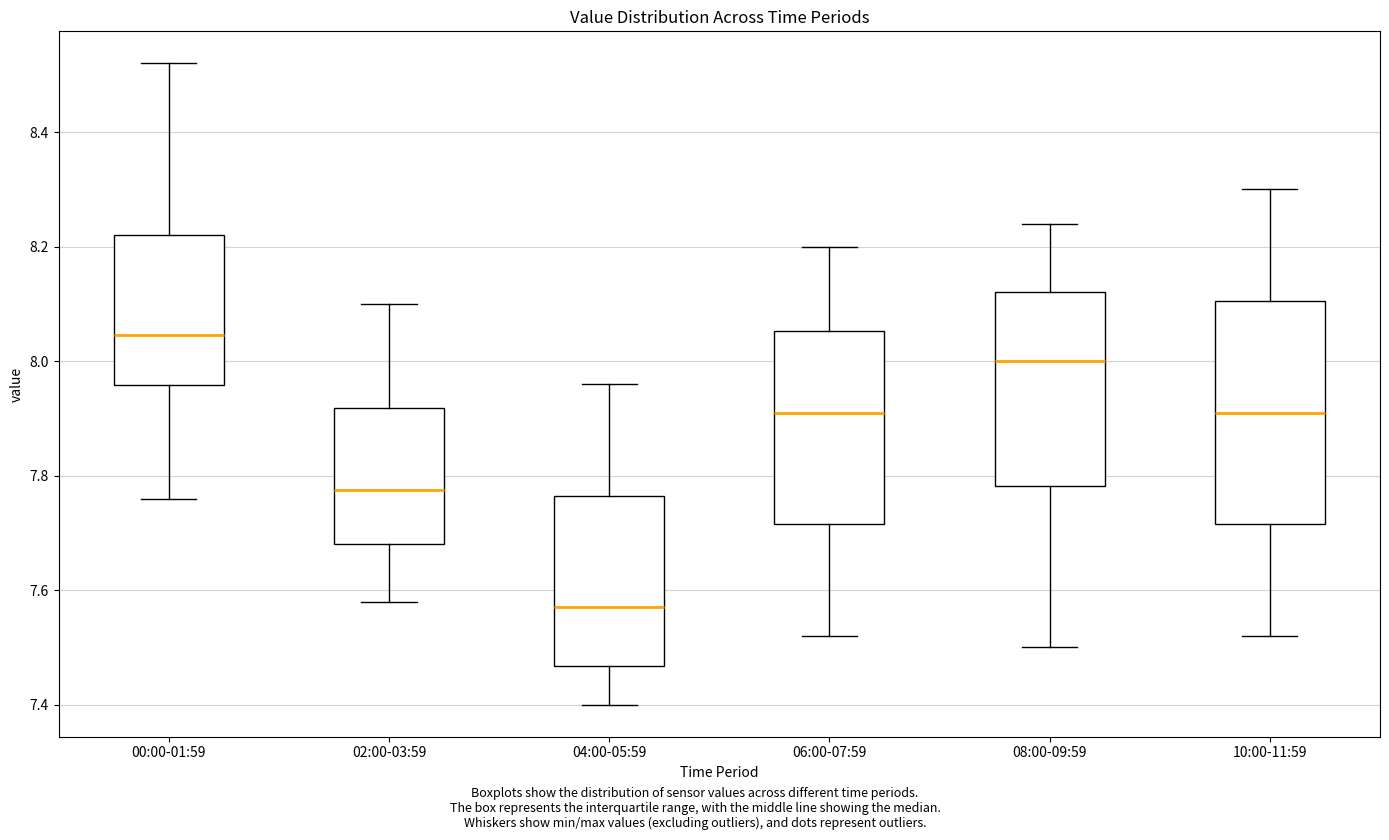

Where does the upper whisker of the box for 04:00-05:59 end on the y-axis? The values are not printed on the chart, so give them approximately, as read against the axis.

7.96